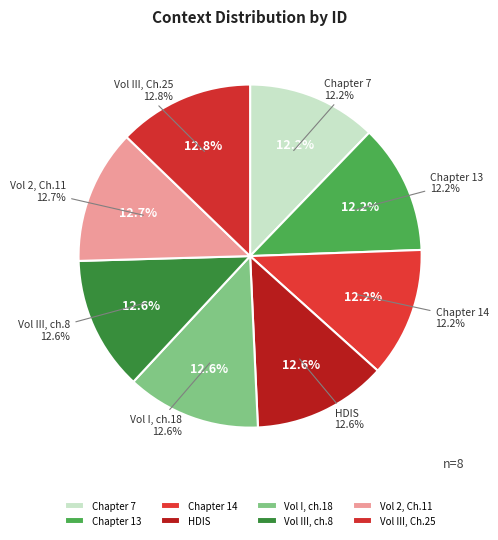

What percentage is the HDIS slice, to the nearest percent?

13%